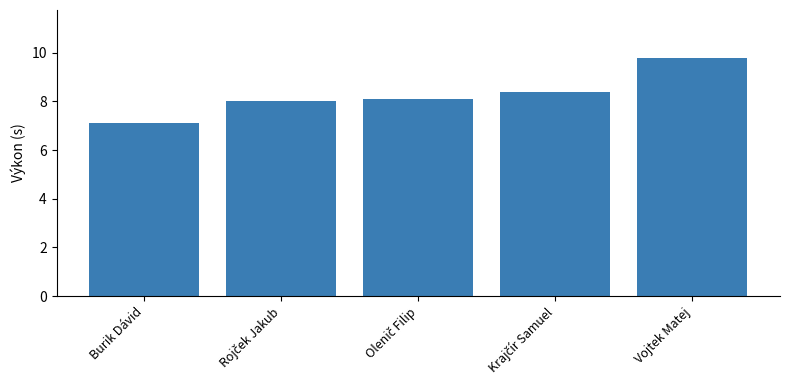

What is the greatest value displayed?

9.8